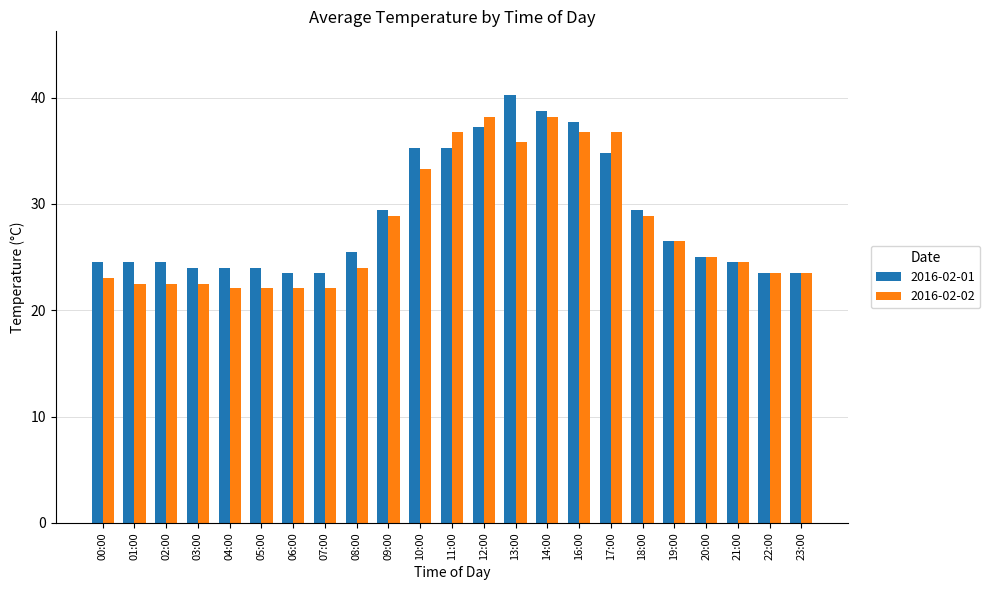

Is it true that 2016-02-02 equals 28.9 at 09:00?

True